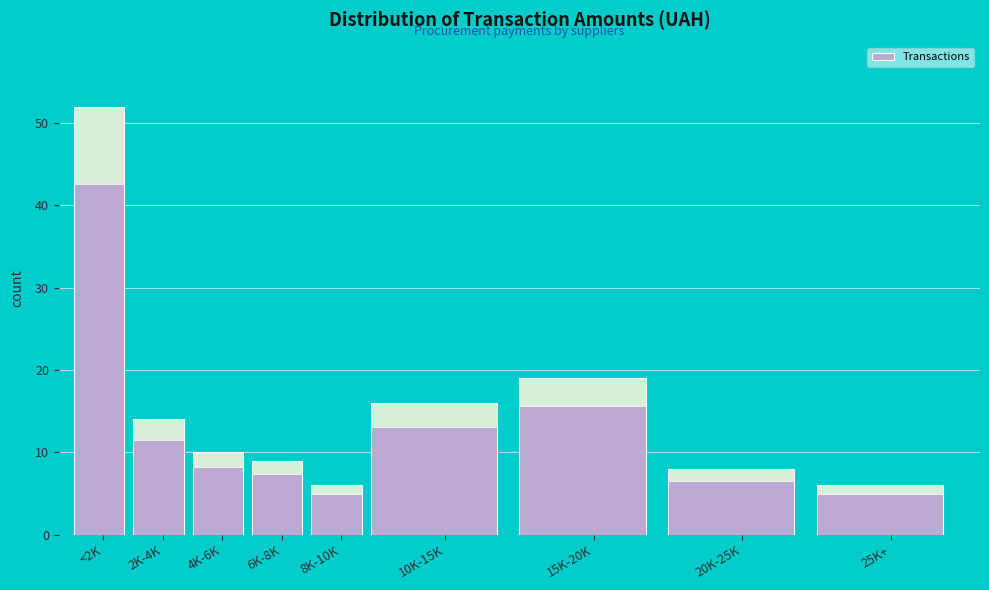

Reading left to right, list all the values displayed in this chart.

52	14	10	9	6	16	19	8	6